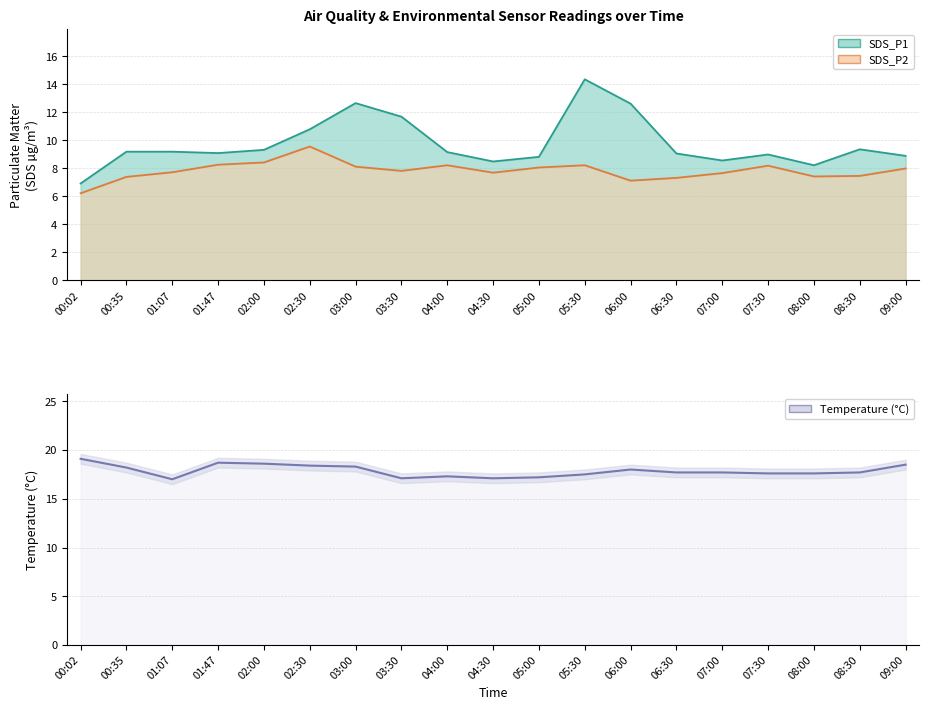

Which label corresponds to the smallest value in the chart?

01:07